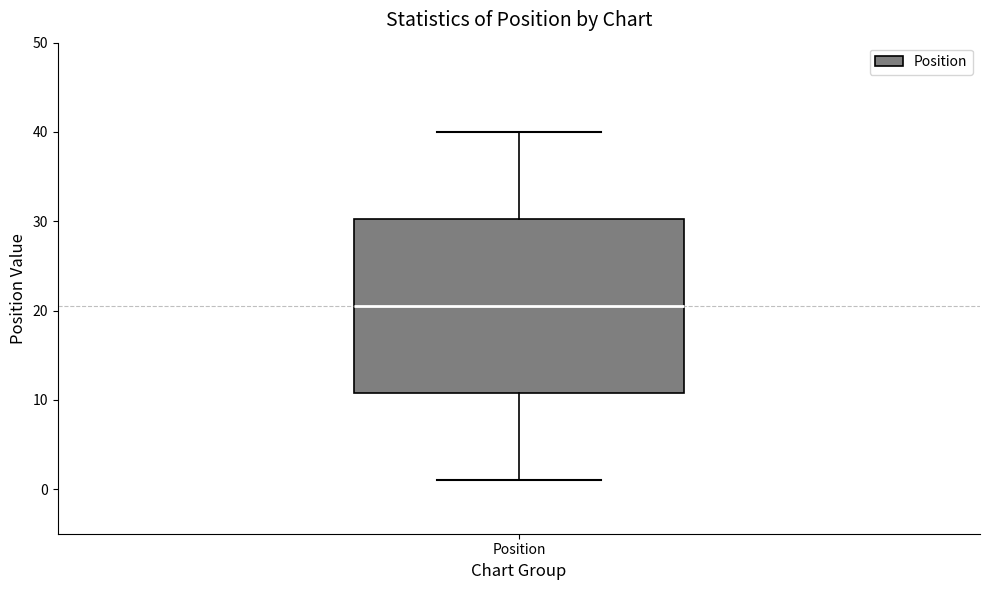

Transcribe this box plot: give where the median line is, the range the box spans, and where the two whiskers end, as read against the y-axis. The values are not printed on the chart, so give them approximately, as read against the axis.

median 21, box 11 to 30, whiskers 1 to 40